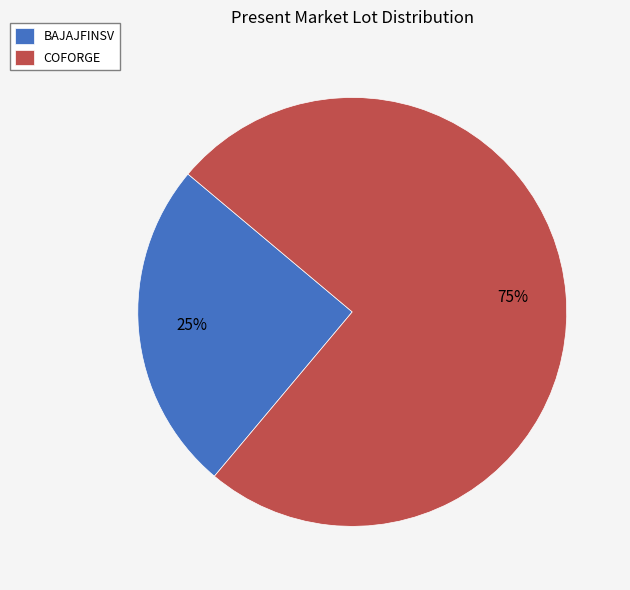

How many slices are in this pie chart?

2